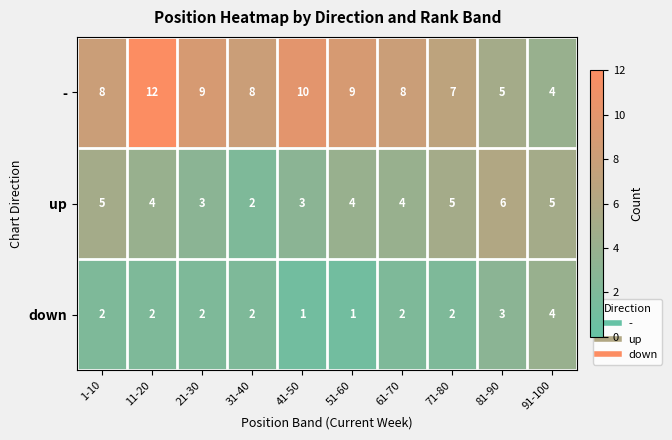

What is the spread (max minus min) of values at 71-80?

5